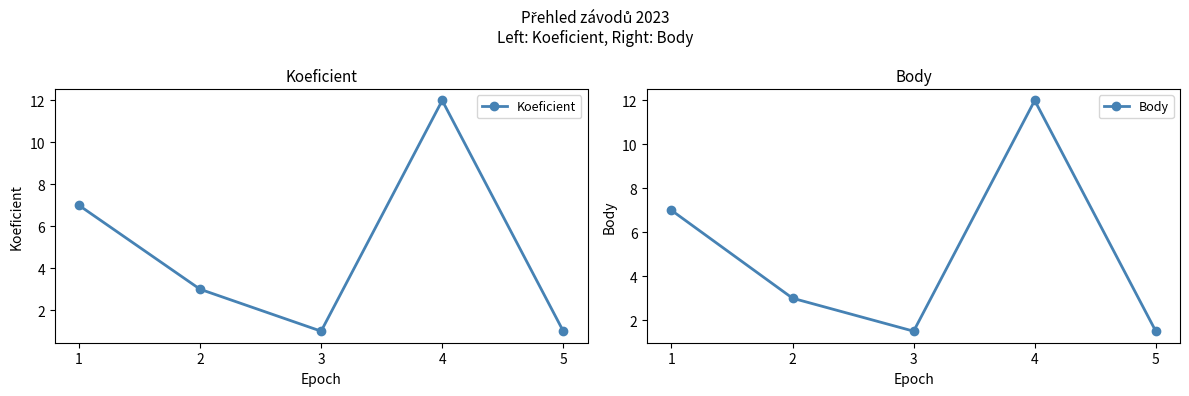

Reading left to right, extract all data points from this chart.

Koeficient: 1=7.0	2=3.0	3=1.0	4=12.0	5=1.0
Body: 1=7.0	2=3.0	3=1.5	4=12.0	5=1.5